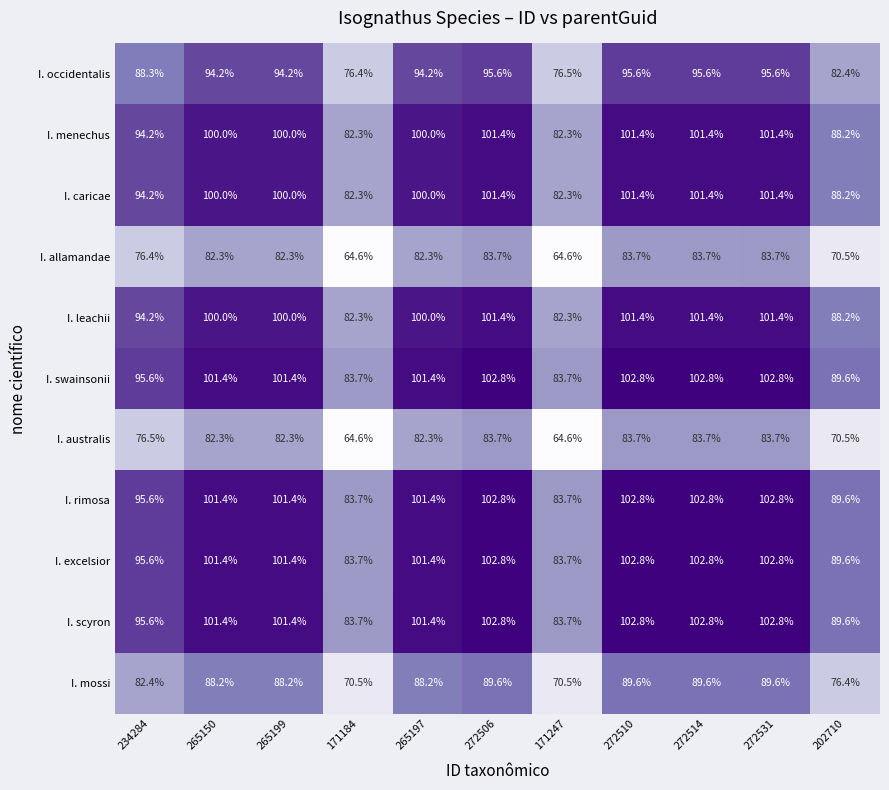

What is the smallest value displayed?

64.6